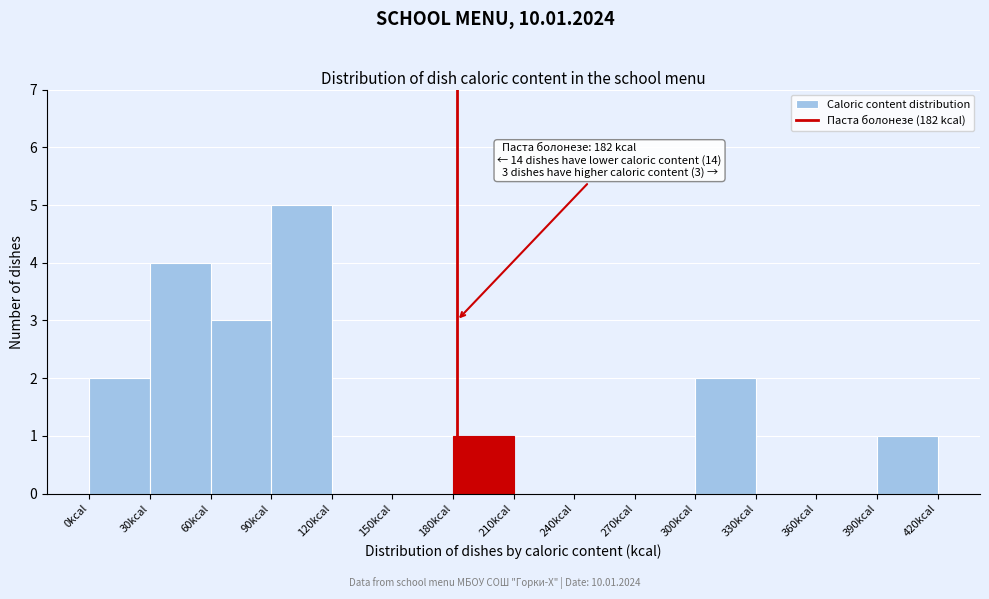

Over which range of the x-axis is the bar tallest?

90 to 120